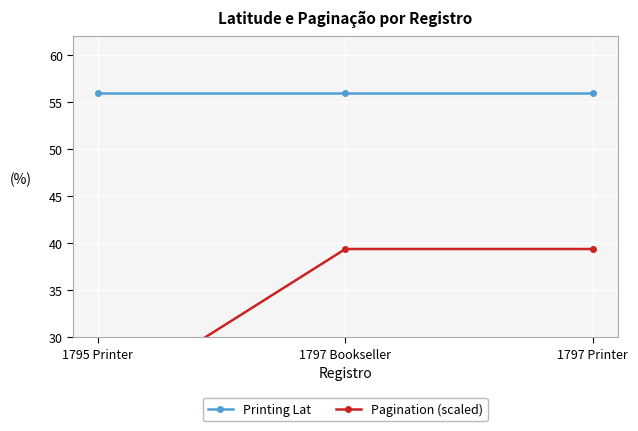

Read the Printing Lat value at 1795 Printer.

56.0